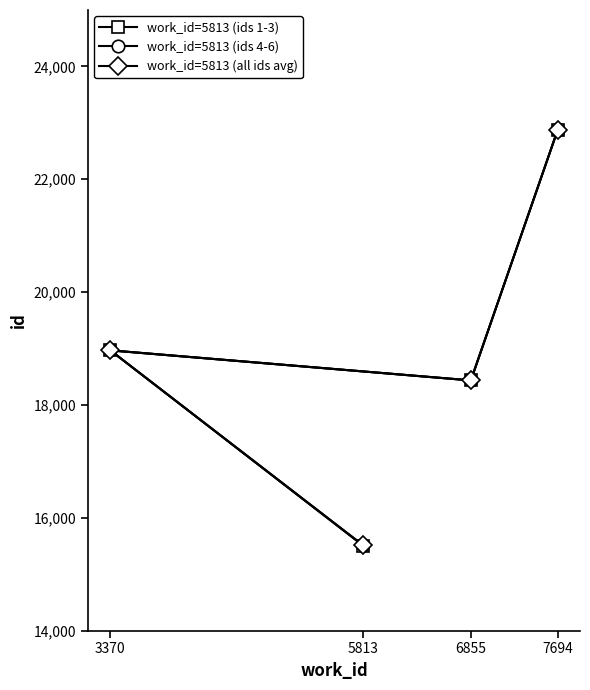

In work_id=5813 (ids 4-6), how many points are higher than both neighbors (excluding endpoints)?

1